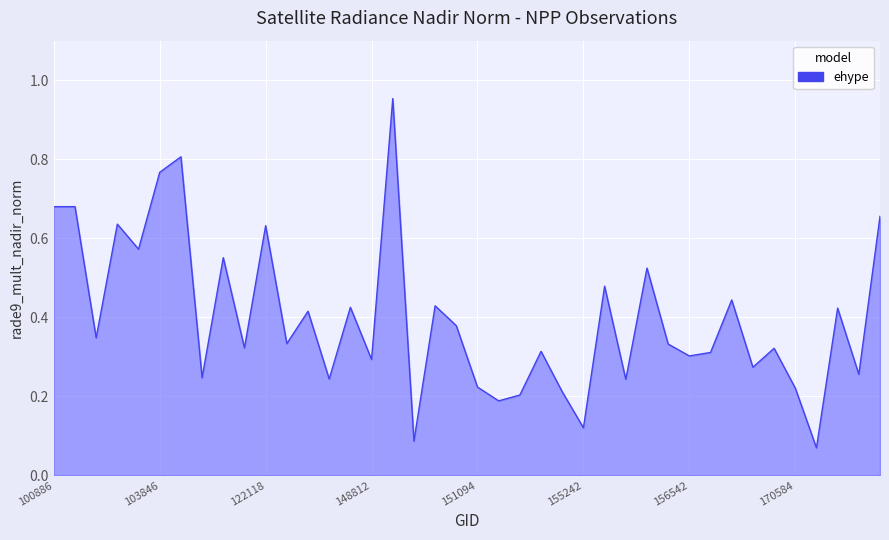

Rank the categories by value from highest to lowest.

149007, 104439, 103846, 102999, 100886, 174474, 103364, 122118, 103484, 110253, 156166, 155626, 169852, 149787, 144085, 170961, 139621, 150533, 103119, 139421, 156351, 121771, 170219, 154463, 156725, 156542, 148812, 170044, 171326, 107782, 143502, 155807, 151094, 170584, 154476, 154075, 151274, 155242, 149591, 170768